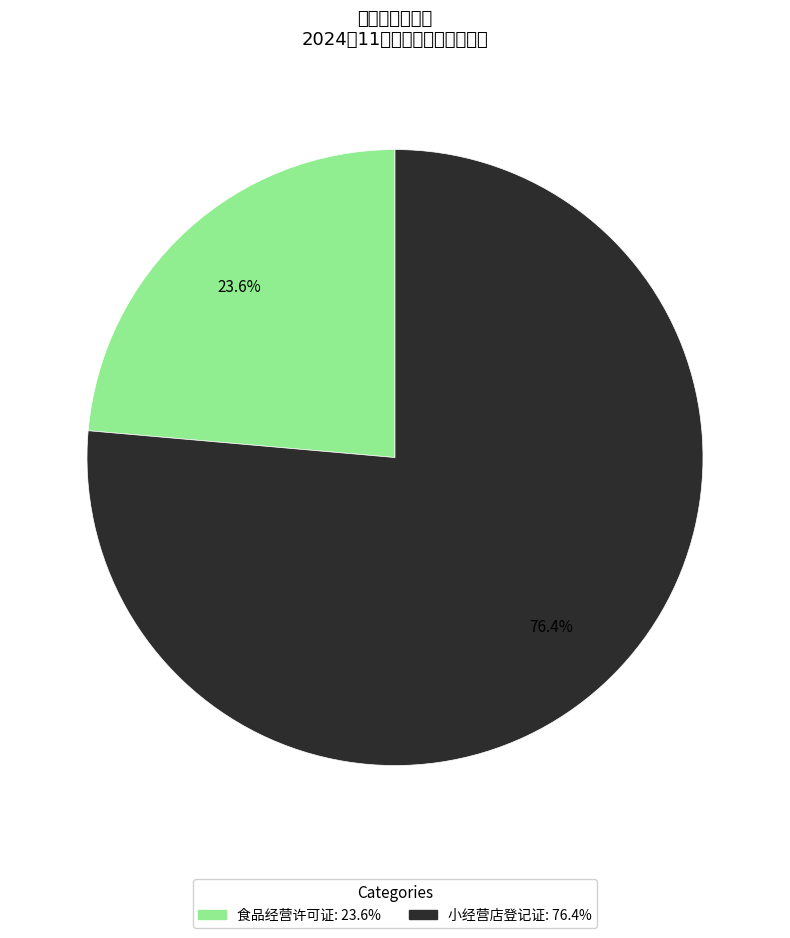

Which has a higher value, 小经营店登记证 or 食品经营许可证?

小经营店登记证